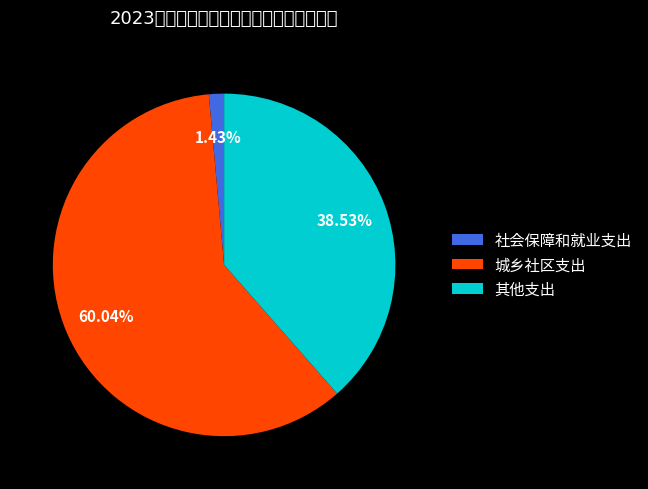

How many segments does this pie chart have?

3